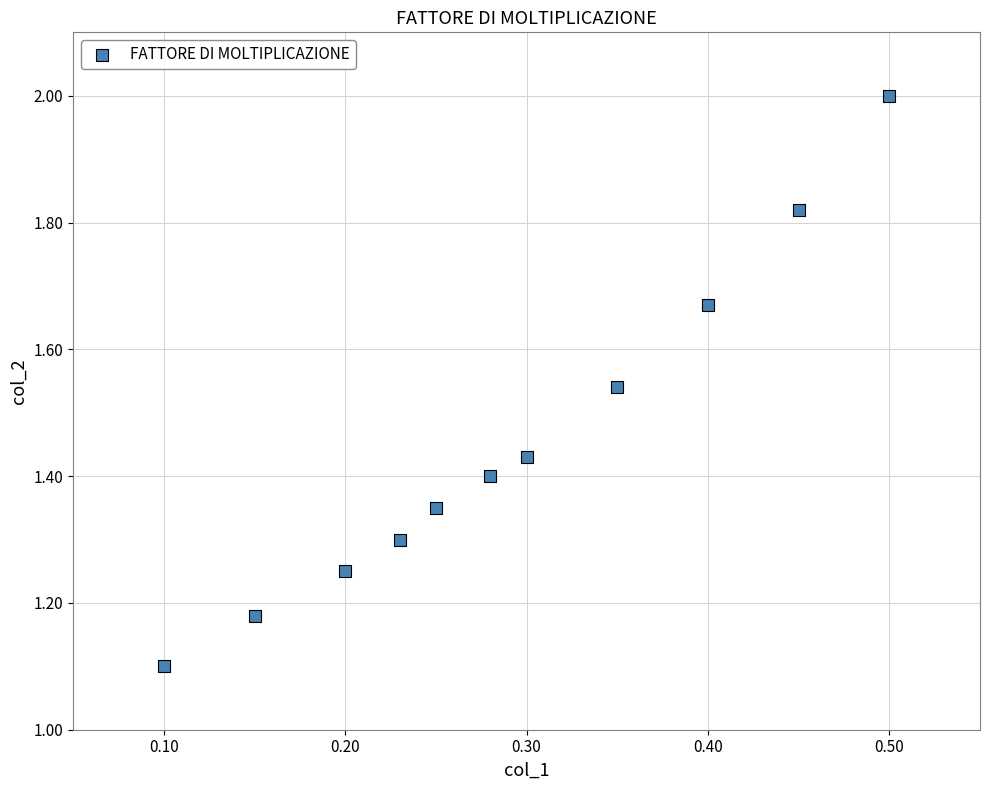

What Y value in the scatter plot is closest to 1?

1.1